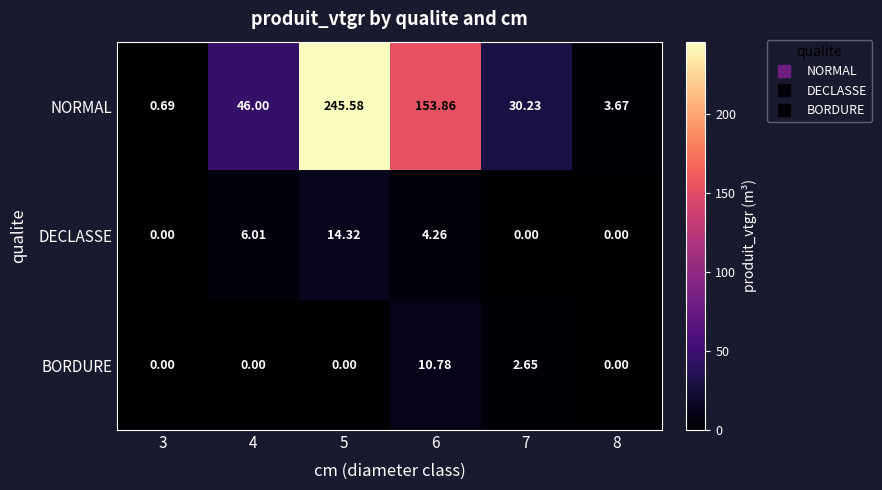

Count the number of categories in the chart.

6